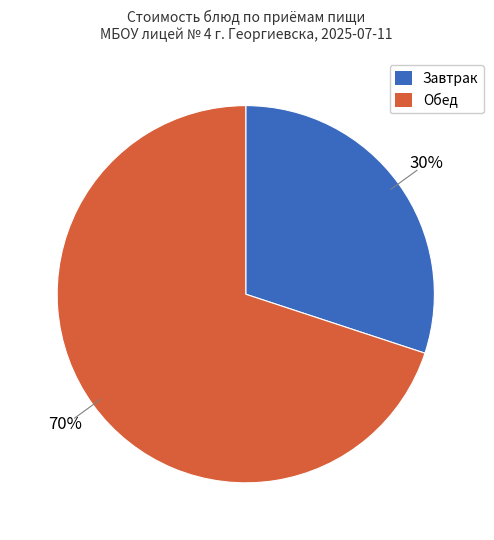

Is there a majority slice in this chart?

Yes